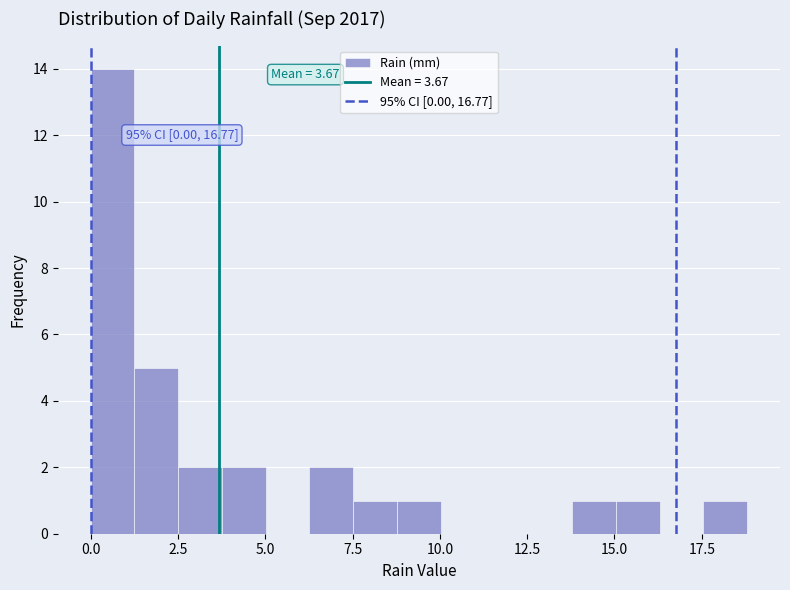

Around what value on the x-axis is the tallest bar? Give the approximate position of its centre, as read against the axis.

0.5